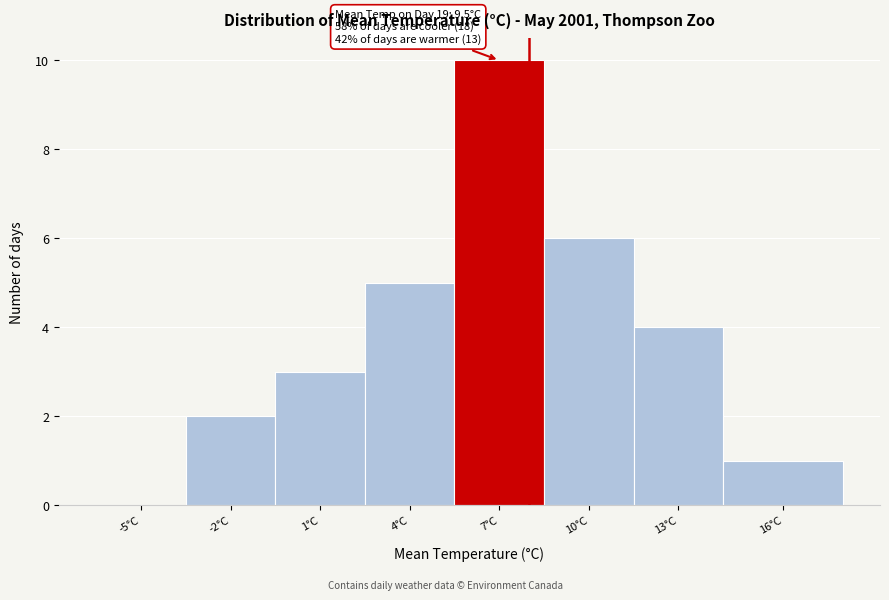

Reading left to right, extract all data points from this chart.

-5°C=0	-2°C=2	1°C=3	4°C=5	7°C=10	10°C=6	13°C=4	16°C=1